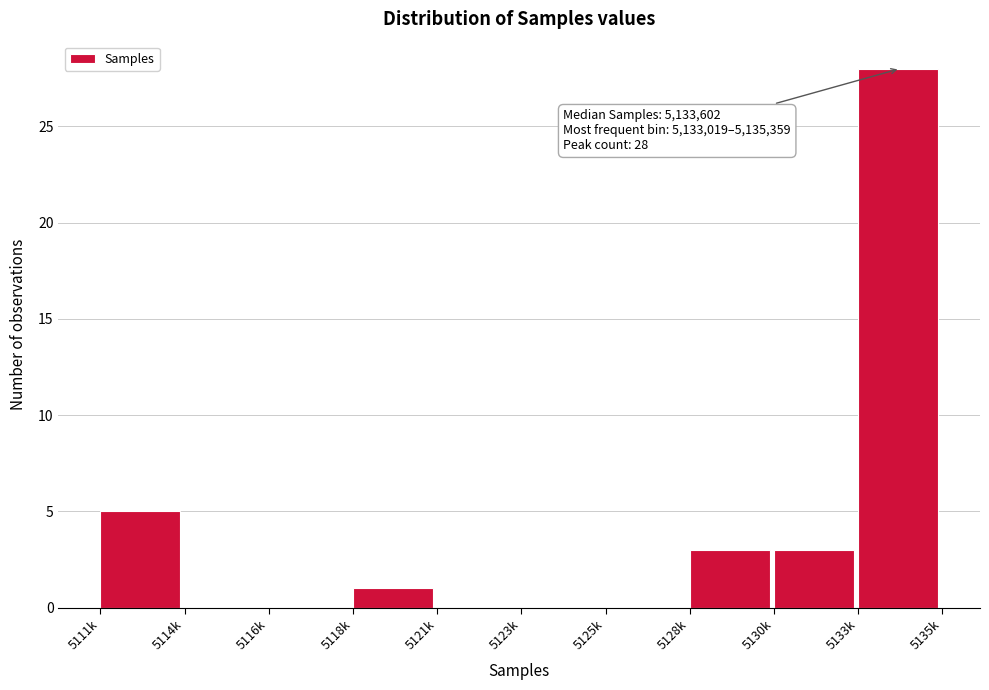

Reading right to left, extract all data points from this chart.

5133k=28	5130k=3	5128k=3	5125k=0	5123k=0	5121k=0	5118k=1	5116k=0	5114k=0	5111k=5